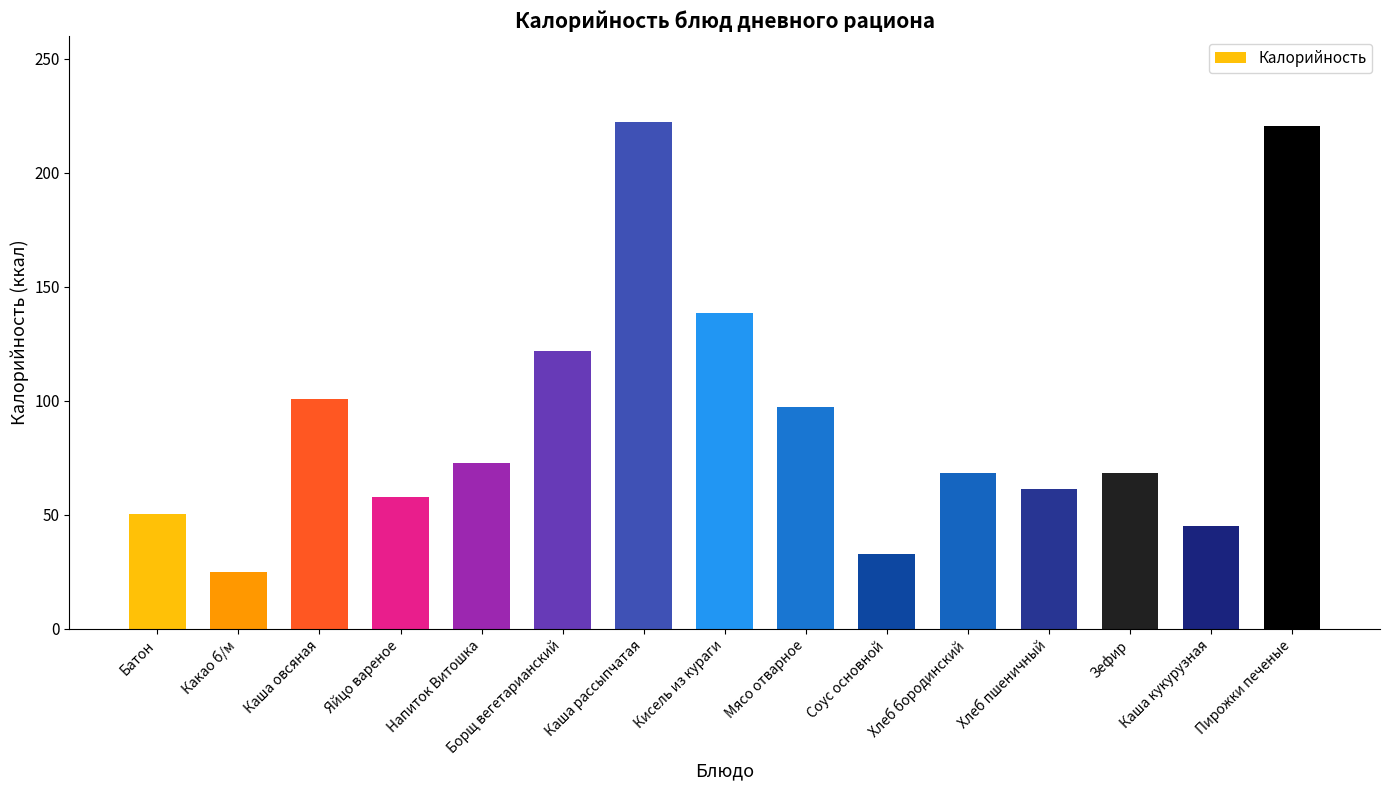

Is it true that the value at Каша рассыпчатая is 139.4?

False